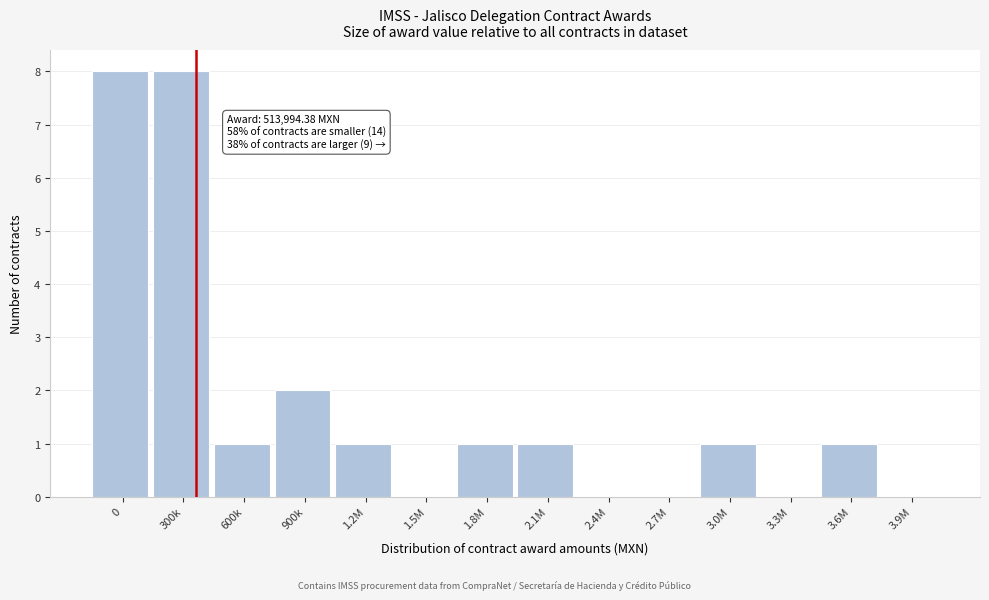

Reading left to right, list all the values displayed in this chart.

0=8	300k=8	600k=1	900k=2	1.2M=1	1.5M=0	1.8M=1	2.1M=1	2.4M=0	2.7M=0	3.0M=1	3.3M=0	3.6M=1	3.9M=0